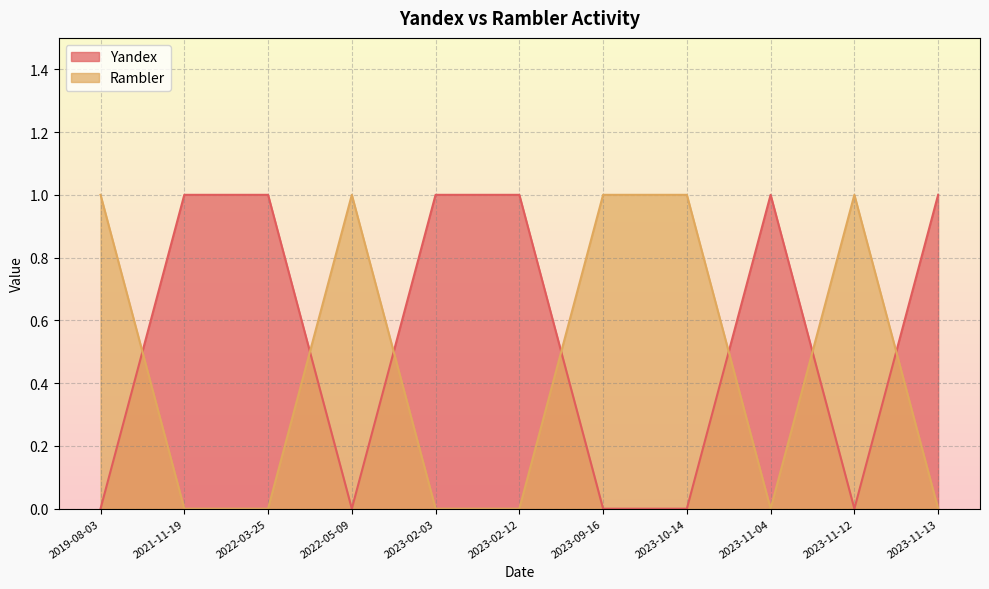

List the series in order of their peak value, highest first.

Yandex, Rambler